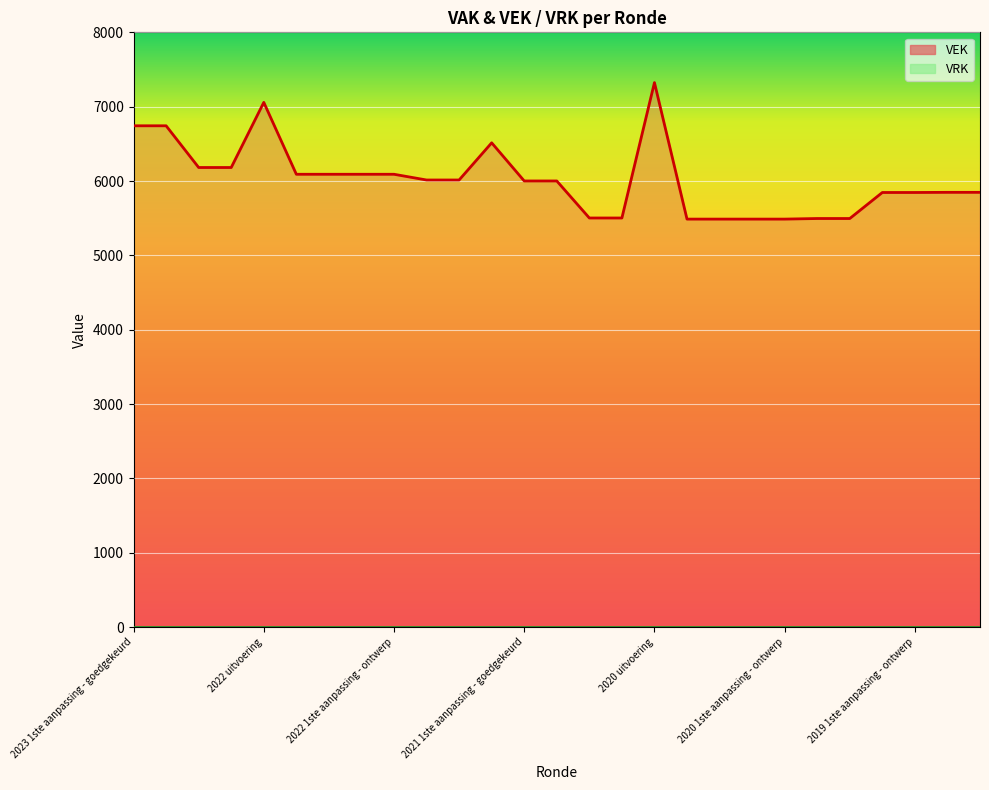

Which has a higher value, 2020 uitvoering or 2020 Opmaak - goedgekeurd?

2020 uitvoering